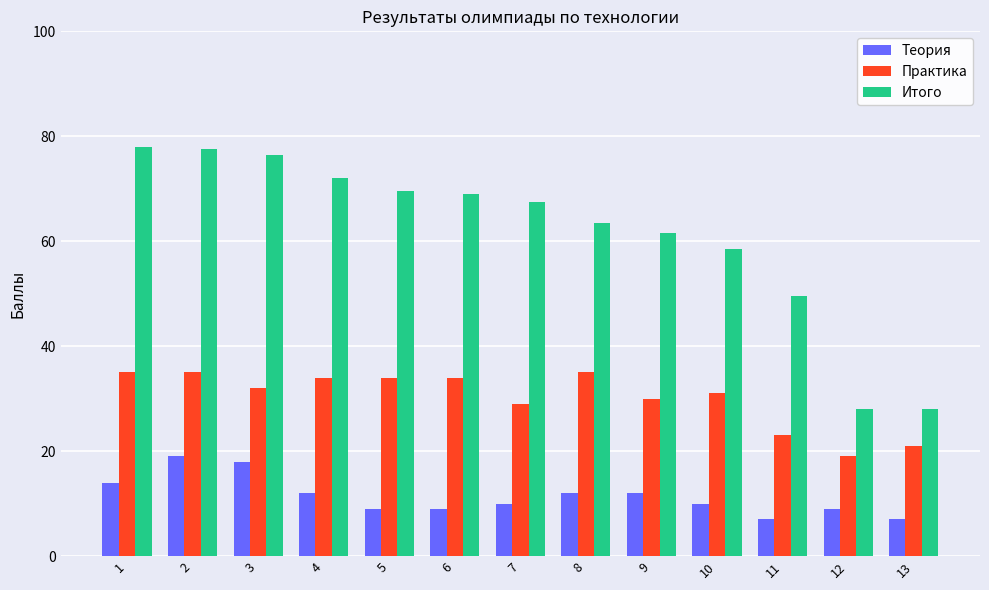

List the series in order of their peak value, highest first.

Итого, Практика, Теория